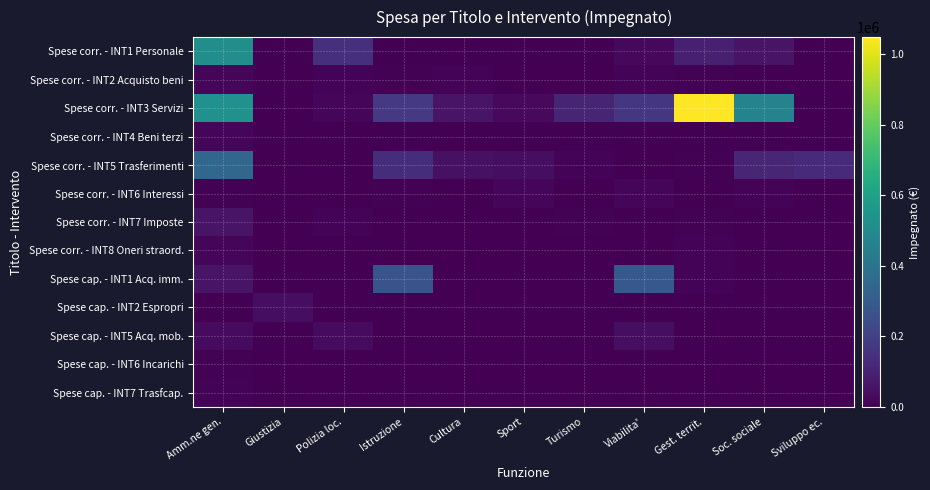

Reading left to right, extract all data points from this chart.

Spese corr. - INT1 Personale: Amm.ne gen.=520098.0	Giustizia=0.0	Polizia loc.=139901.5	Istruzione=0.0	Cultura=0.0	Sport=0.0	Turismo=0.0	Viabilita'=23615.3	Gest. territ.=90519.2	Soc. sociale=56406.9	Sviluppo ec.=0.0
Spese corr. - INT2 Acquisto beni: Amm.ne gen.=16298.6	Giustizia=0.0	Polizia loc.=11790.1	Istruzione=5328.7	Cultura=9802.4	Sport=561.2	Turismo=1883.1	Viabilita'=11547.2	Gest. territ.=5399.8	Soc. sociale=2321.8	Sviluppo ec.=0.0
Spese corr. - INT3 Servizi: Amm.ne gen.=530898.9	Giustizia=0.0	Polizia loc.=15079.3	Istruzione=173192.3	Cultura=54174.3	Sport=27192.0	Turismo=109213.9	Viabilita'=167840.5	Gest. territ.=1048831.1	Soc. sociale=468089.6	Sviluppo ec.=0.0
Spese corr. - INT4 Beni terzi: Amm.ne gen.=14645.7	Giustizia=0.0	Polizia loc.=0.0	Istruzione=0.0	Cultura=0.0	Sport=0.0	Turismo=0.0	Viabilita'=0.0	Gest. territ.=0.0	Soc. sociale=0.0	Sviluppo ec.=0.0
Spese corr. - INT5 Trasferimenti: Amm.ne gen.=345762.4	Giustizia=0.0	Polizia loc.=0.0	Istruzione=136034.6	Cultura=46372.8	Sport=38231.3	Turismo=11120.0	Viabilita'=3690.4	Gest. territ.=5715.0	Soc. sociale=113424.0	Sviluppo ec.=125449.3
Spese corr. - INT6 Interessi: Amm.ne gen.=7128.4	Giustizia=0.0	Polizia loc.=0.0	Istruzione=4494.4	Cultura=3134.0	Sport=17434.1	Turismo=0.0	Viabilita'=15386.1	Gest. territ.=3383.9	Soc. sociale=10267.3	Sviluppo ec.=0.0
Spese corr. - INT7 Imposte: Amm.ne gen.=54761.6	Giustizia=0.0	Polizia loc.=8500.0	Istruzione=0.0	Cultura=271.8	Sport=0.0	Turismo=4859.0	Viabilita'=1544.4	Gest. territ.=7000.0	Soc. sociale=3707.3	Sviluppo ec.=0.0
Spese corr. - INT8 Oneri straord.: Amm.ne gen.=14016.9	Giustizia=0.0	Polizia loc.=75.8	Istruzione=305.2	Cultura=0.0	Sport=0.0	Turismo=0.0	Viabilita'=0.0	Gest. territ.=11315.3	Soc. sociale=0.0	Sviluppo ec.=0.0
Spese cap. - INT1 Acq. imm.: Amm.ne gen.=55644.2	Giustizia=0.0	Polizia loc.=0.0	Istruzione=273043.0	Cultura=0.0	Sport=0.0	Turismo=0.0	Viabilita'=288994.1	Gest. territ.=9000.0	Soc. sociale=0.0	Sviluppo ec.=0.0
Spese cap. - INT2 Espropri: Amm.ne gen.=0.0	Giustizia=38046.3	Polizia loc.=0.0	Istruzione=0.0	Cultura=0.0	Sport=0.0	Turismo=0.0	Viabilita'=0.0	Gest. territ.=0.0	Soc. sociale=0.0	Sviluppo ec.=0.0
Spese cap. - INT5 Acq. mob.: Amm.ne gen.=32700.7	Giustizia=0.0	Polizia loc.=30046.7	Istruzione=0.0	Cultura=0.0	Sport=0.0	Turismo=0.0	Viabilita'=37508.6	Gest. territ.=0.0	Soc. sociale=0.0	Sviluppo ec.=0.0
Spese cap. - INT6 Incarichi: Amm.ne gen.=4440.8	Giustizia=0.0	Polizia loc.=0.0	Istruzione=0.0	Cultura=0.0	Sport=0.0	Turismo=0.0	Viabilita'=0.0	Gest. territ.=0.0	Soc. sociale=0.0	Sviluppo ec.=0.0
Spese cap. - INT7 Trasfcap.: Amm.ne gen.=10000.0	Giustizia=0.0	Polizia loc.=0.0	Istruzione=0.0	Cultura=0.0	Sport=0.0	Turismo=0.0	Viabilita'=0.0	Gest. territ.=0.0	Soc. sociale=0.0	Sviluppo ec.=0.0